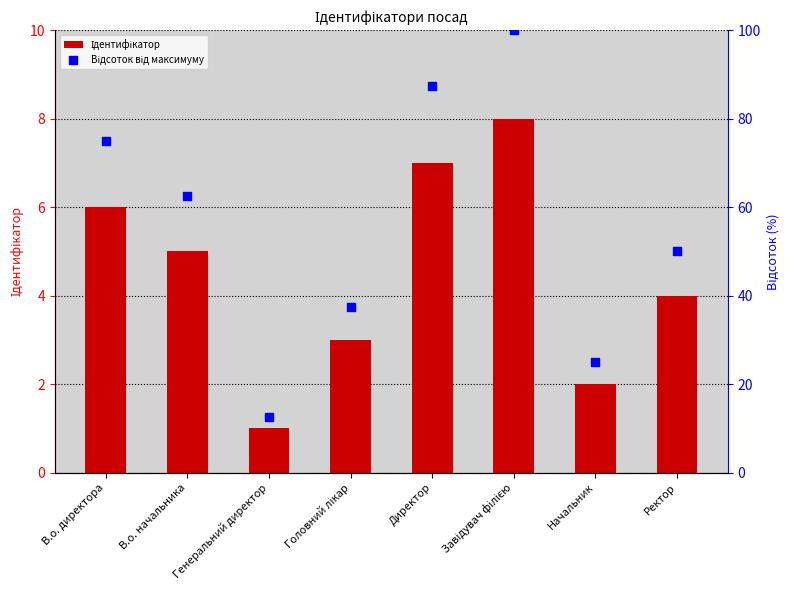

Which series reaches the maximum Y coordinate?

Відсоток від максимуму